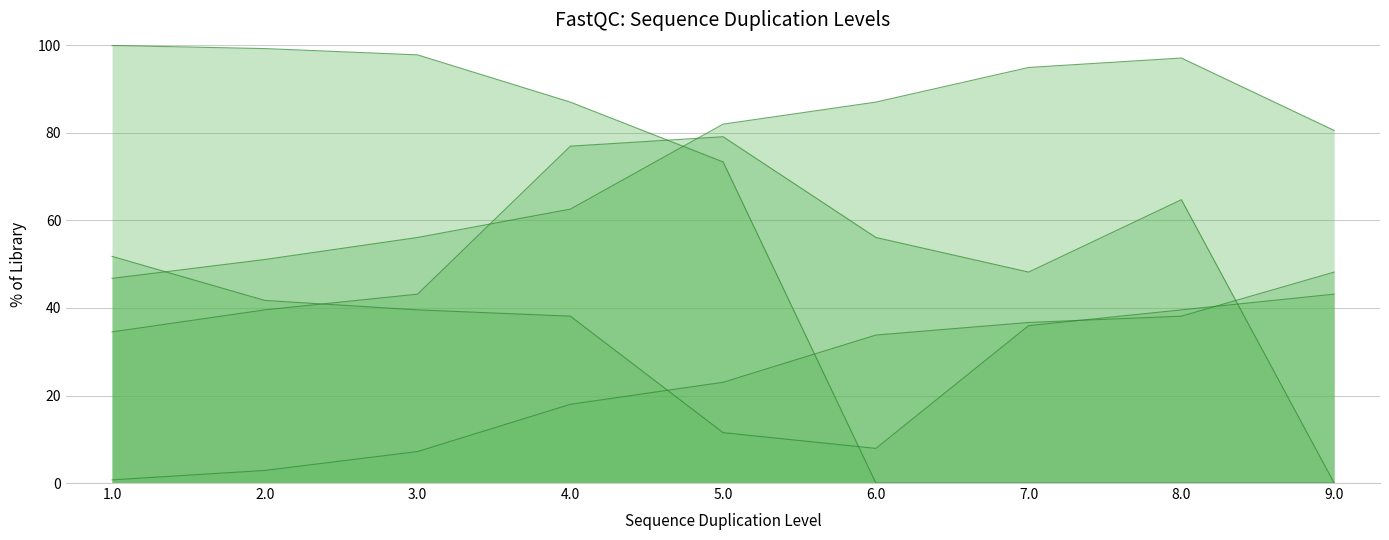

Between which two adjacent categories do unit_4 and unit_3 first intersect?

3.0 and 4.0